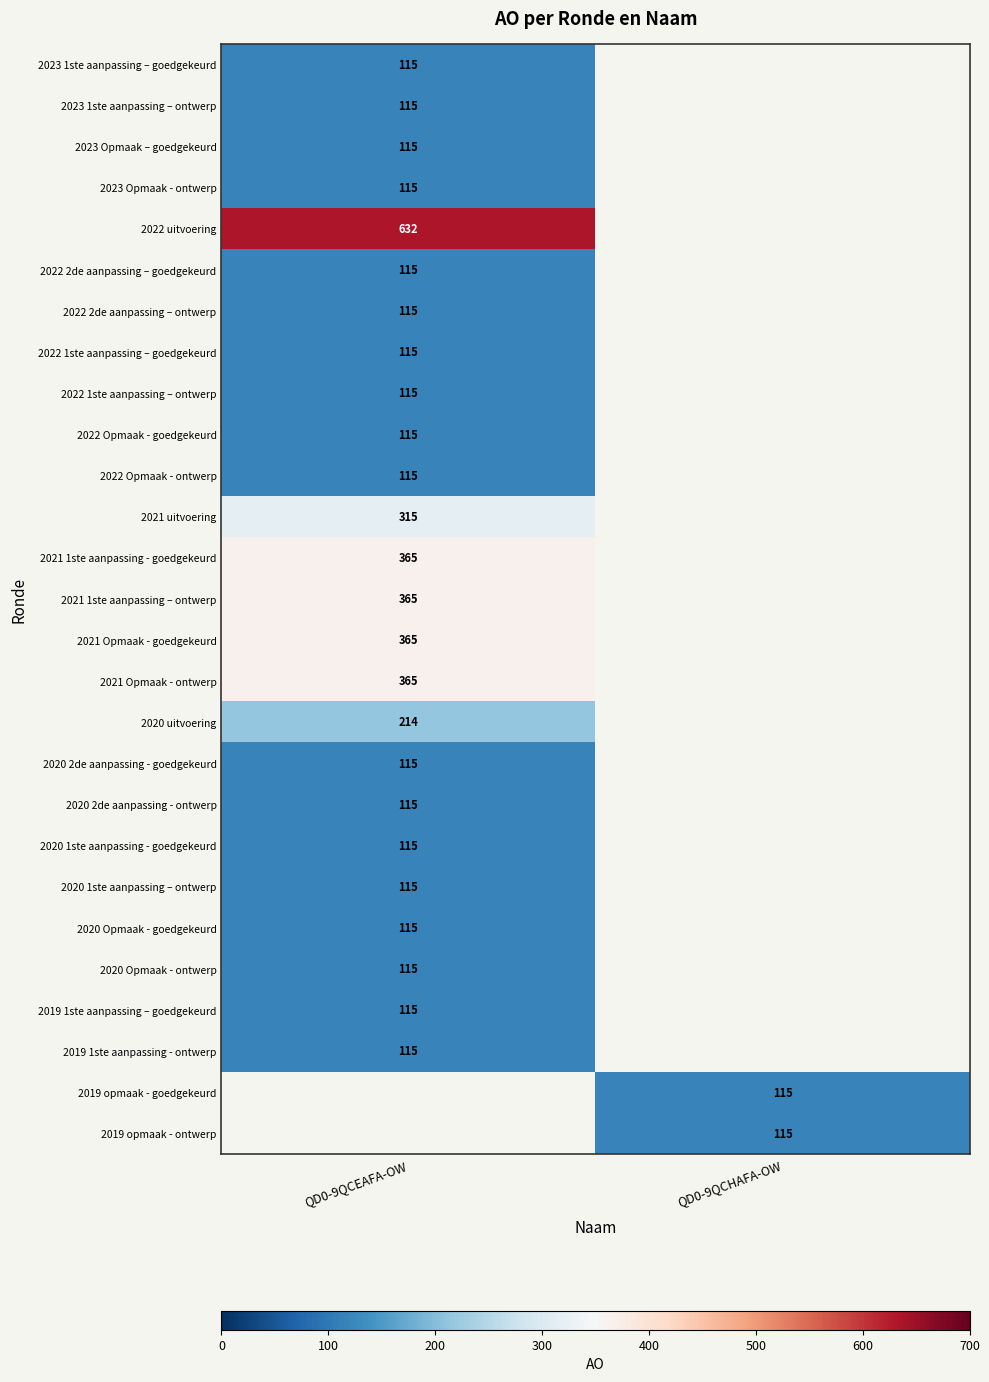

Is it true that 2020 2de aanpassing - goedgekeurd equals 31 at QD0-9QCEAFA-OW?

False